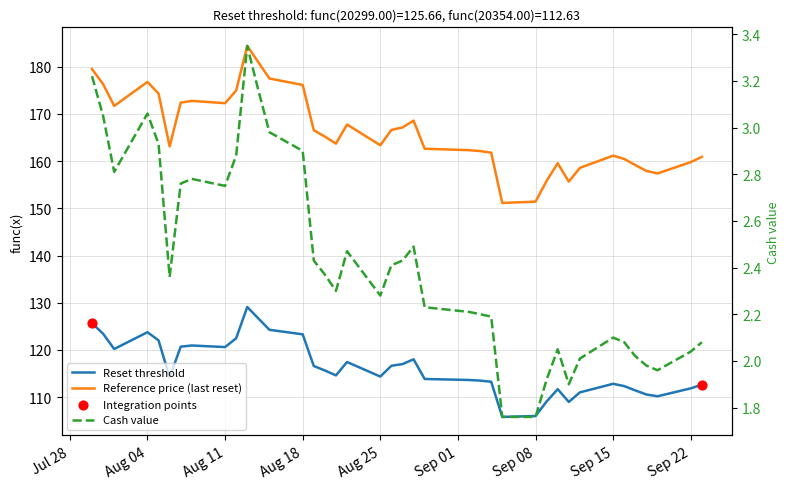

Which series has the largest Y range (max minus min)?

Reference price (last reset)